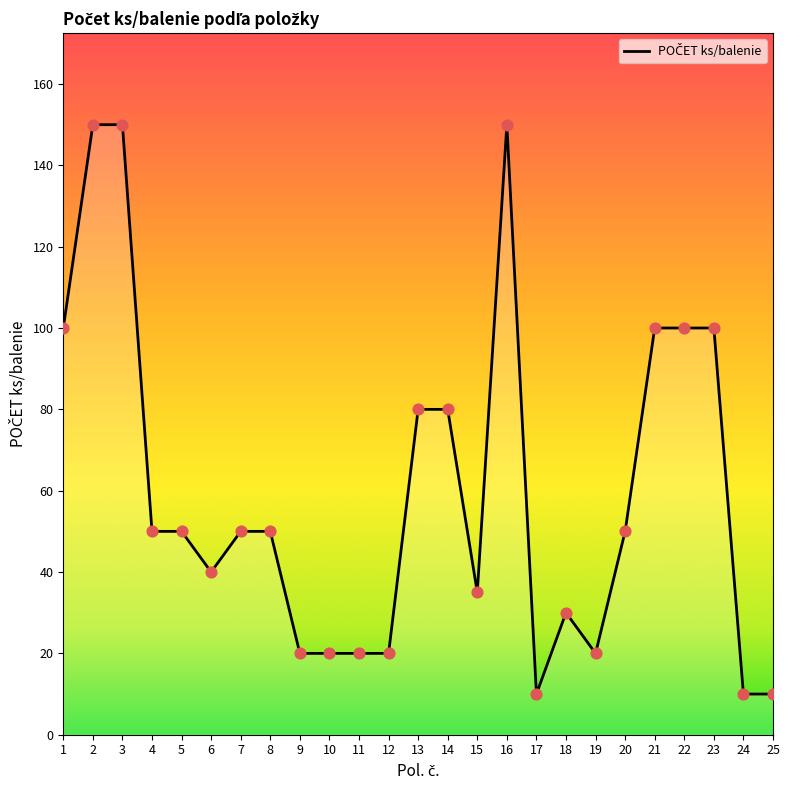

Which has a higher value, 18 or 9?

18